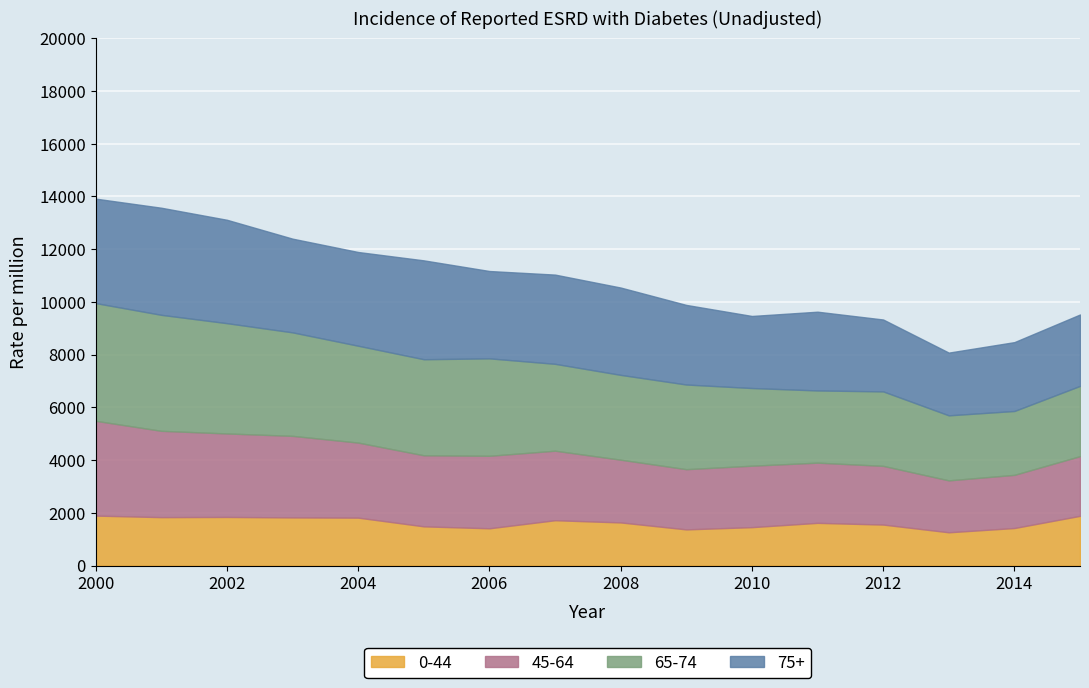

The 45-64 series shows 643 at 2006. True or false?

False